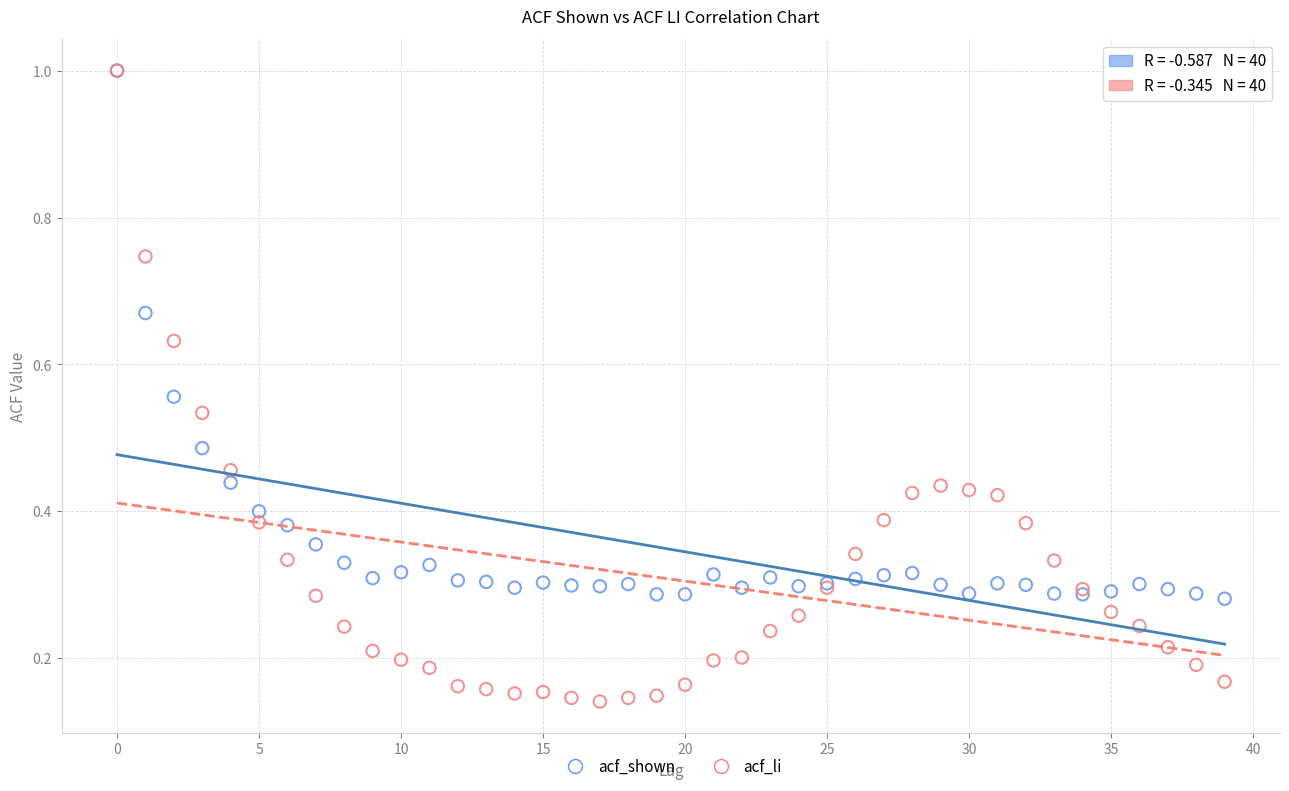

What are all the series names shown in the legend?

acf_shown, acf_li